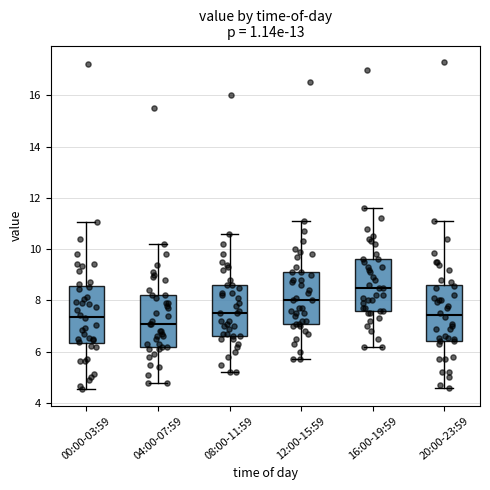

Where does the upper whisker of the box for 00:00-03:59 end on the y-axis? The values are not printed on the chart, so give them approximately, as read against the axis.

11.0